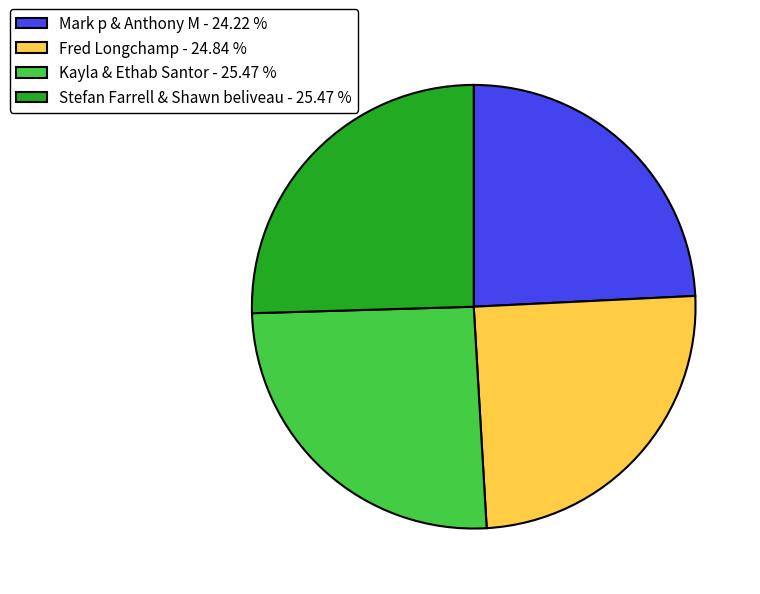

Is Mark p & Anthony M - 24.22 % the majority of the pie?

No